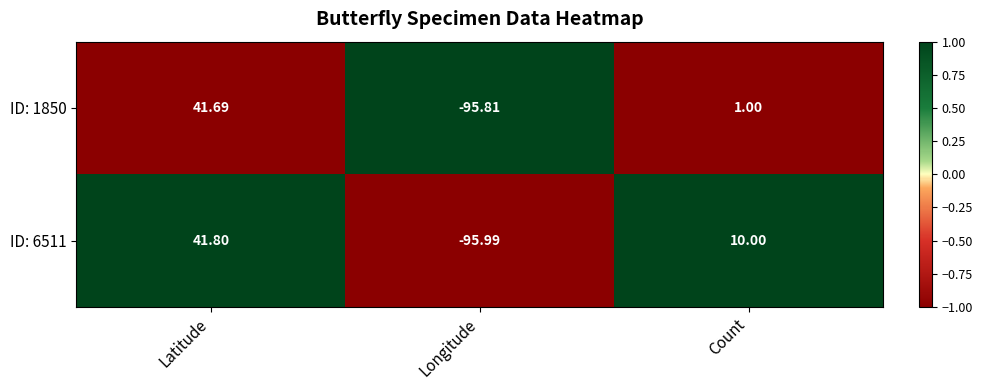

At Latitude, list the series in order from smallest to largest.

ID: 1850, ID: 6511